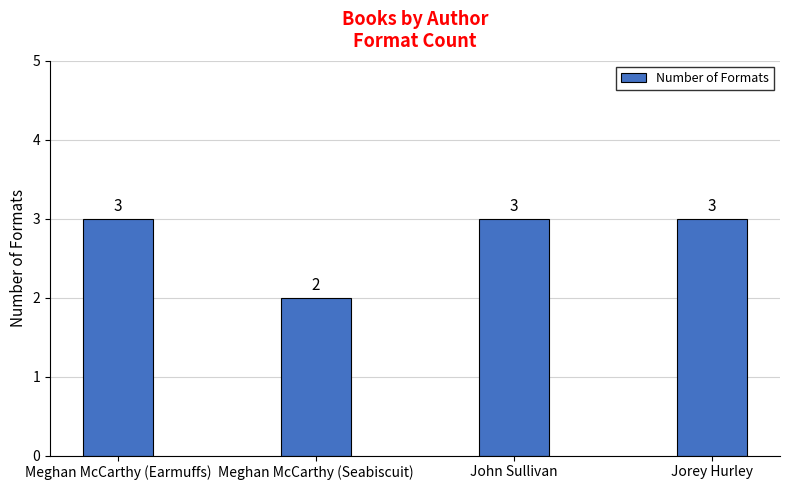

True or false: the data shows 1 at Jorey Hurley.

False